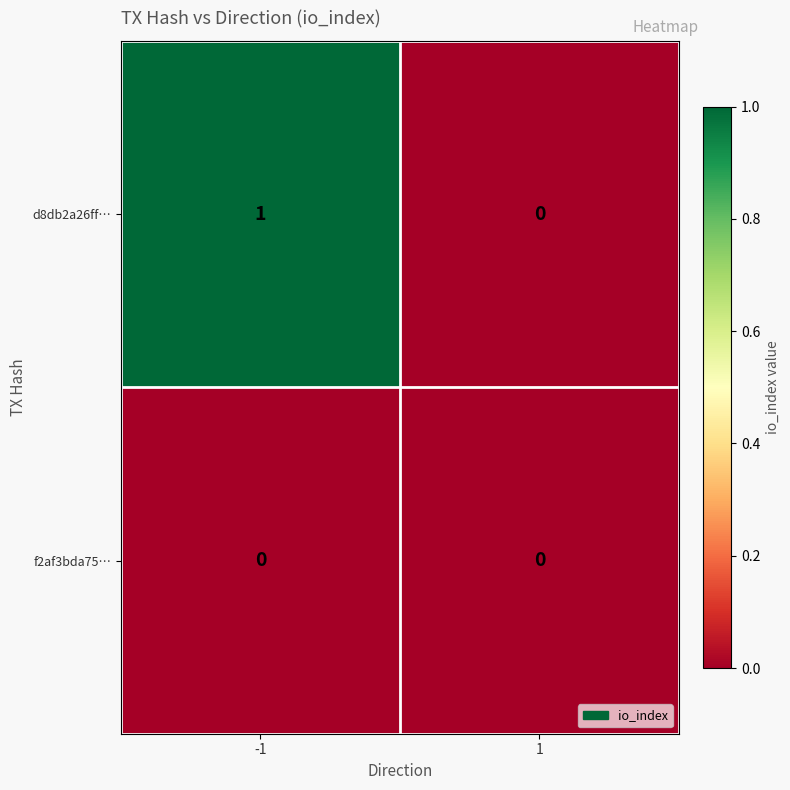

What is the maximum value shown in the chart?

1